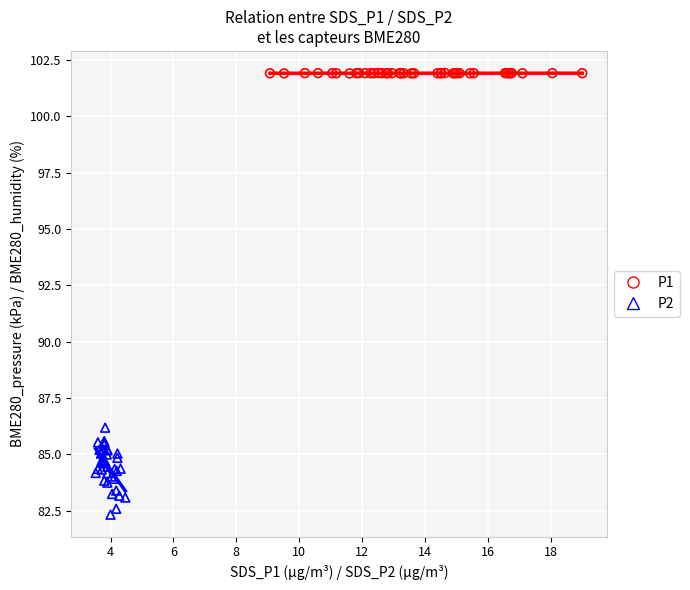

Which series has the widest spread of Y values?

P2